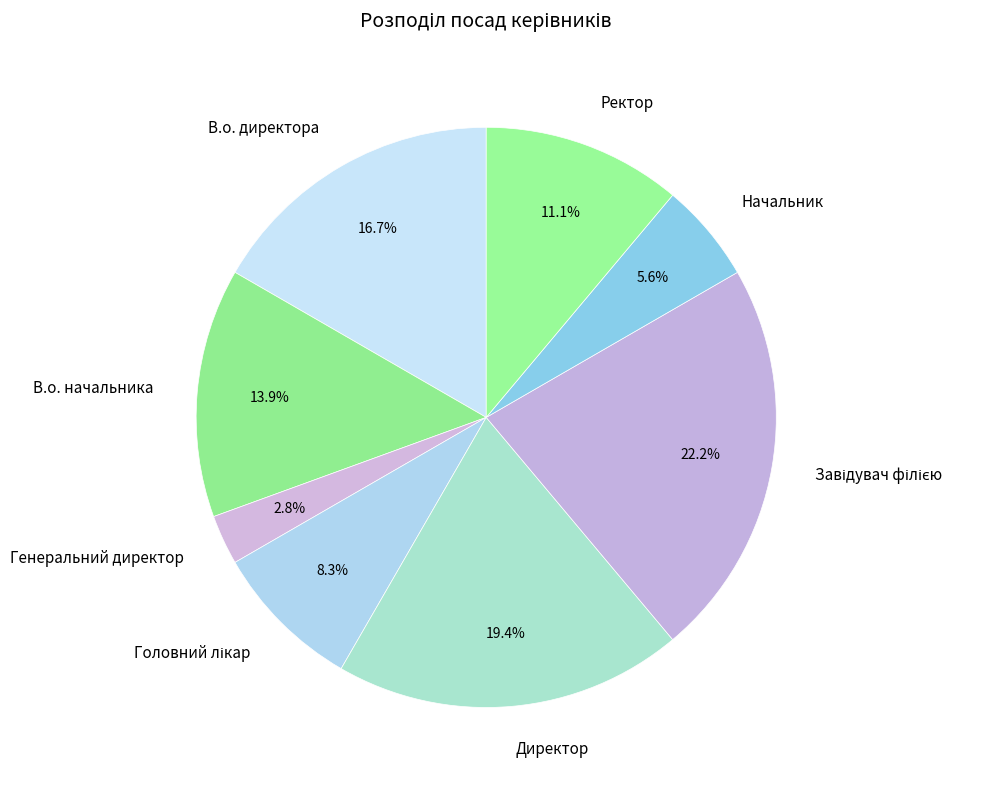

How much of the chart is everything except Генеральний директор?

97.2%